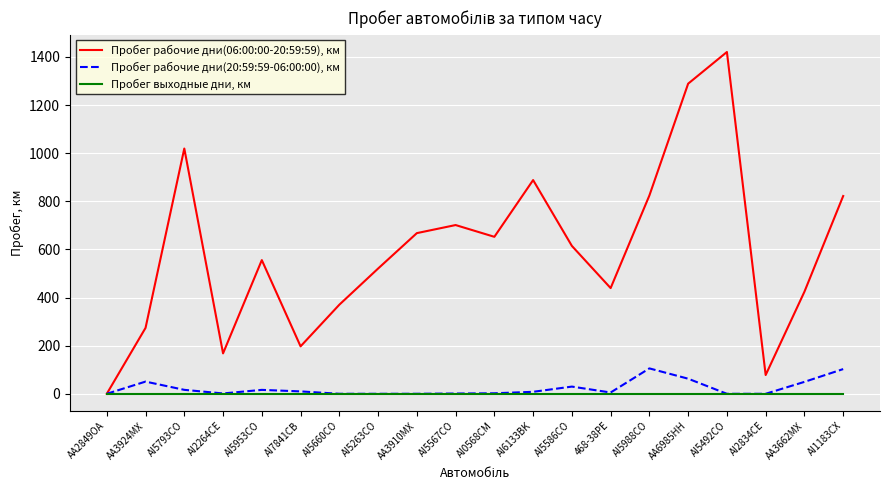

Read the Пробег рабочие дни(20:59:59-06:00:00), км value at AI1183CX.

102.7